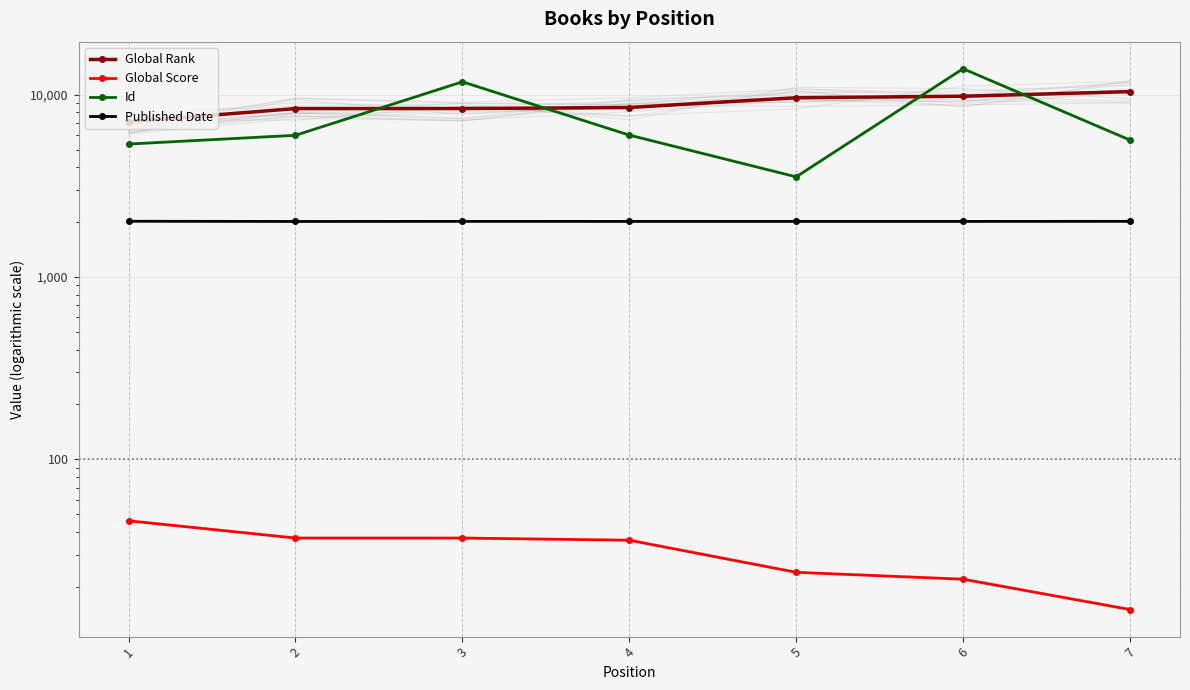

The value of Global Rank at 1 is 7100. True or false?

True